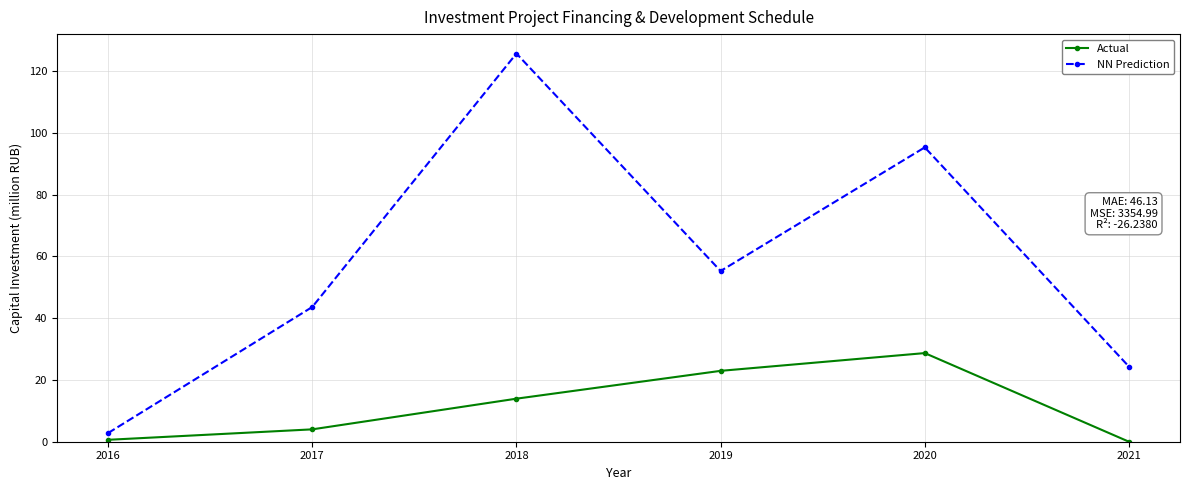

What is the spread (max minus min) of values at 2020?

66.6